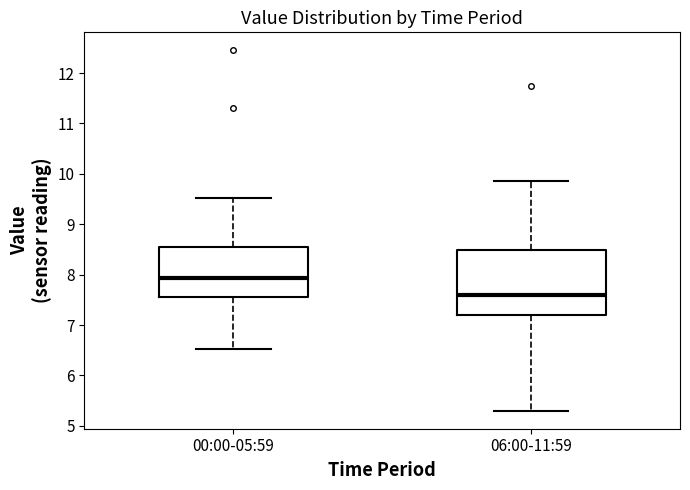

Which box's median line is the lowest?

06:00-11:59